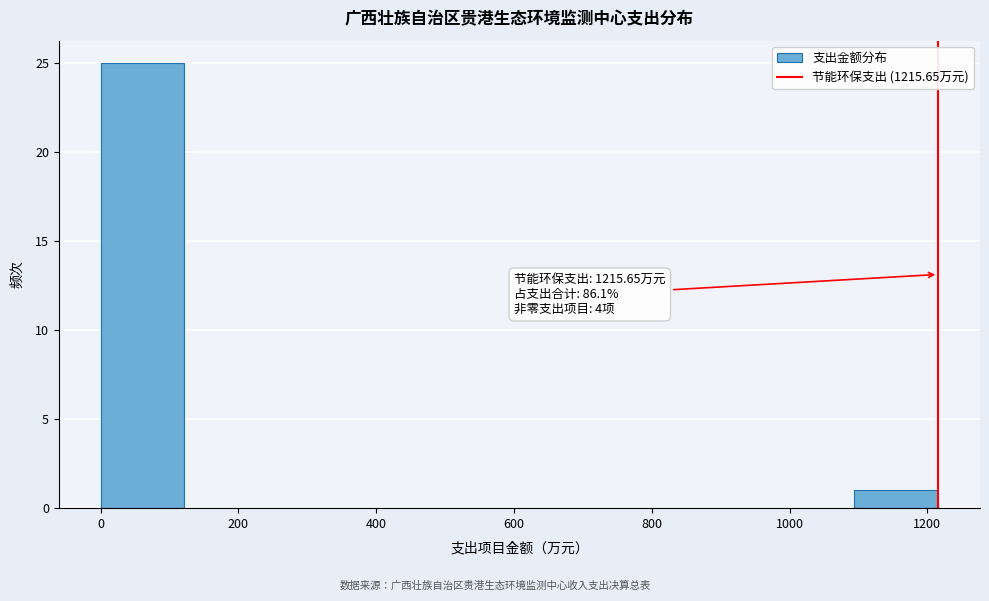

Which range on the x-axis has the tallest bar?

0 to 120